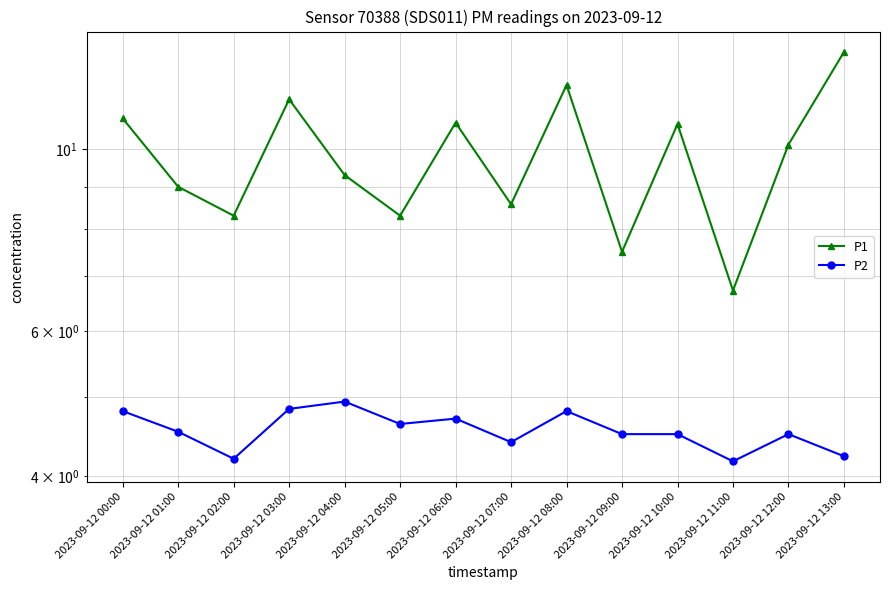

Reading left to right, what are all the values shown in this chart?

P1: 10.9	9.0	8.3	11.5	9.3	8.3	10.8	8.6	12.0	7.5	10.7	6.7	10.1	13.1
P2: 4.8	4.5	4.2	4.8	4.9	4.6	4.7	4.4	4.8	4.5	4.5	4.2	4.5	4.2